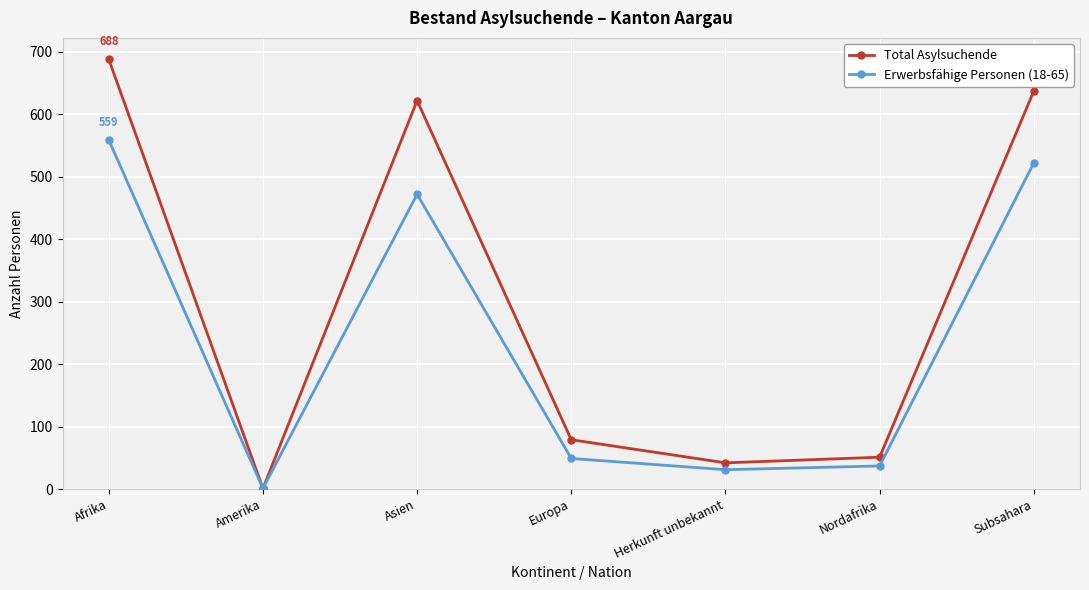

How many data points does each series have?

7